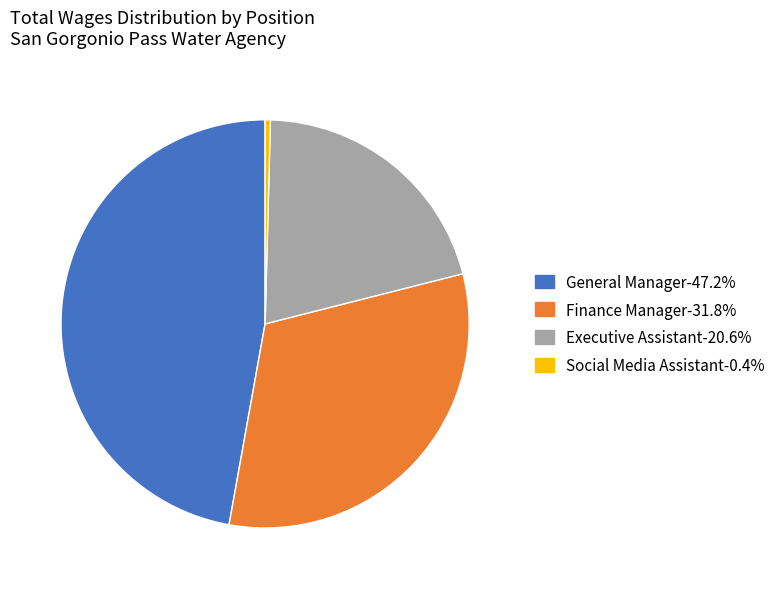

Which category has the smallest portion of the pie?

Social Media Assistant